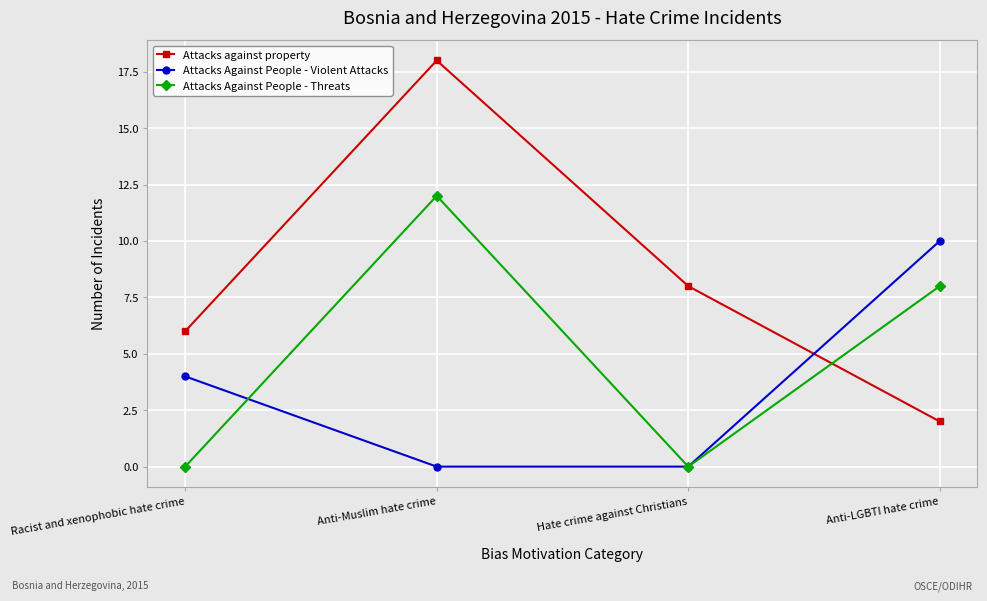

What is the difference between the Attacks Against People - Threats values at Anti-LGBTI hate crime and Anti-Muslim hate crime?

4